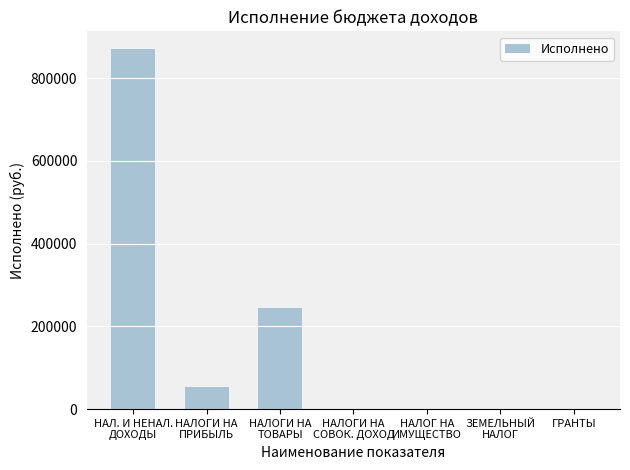

What is the average value?

166744.0